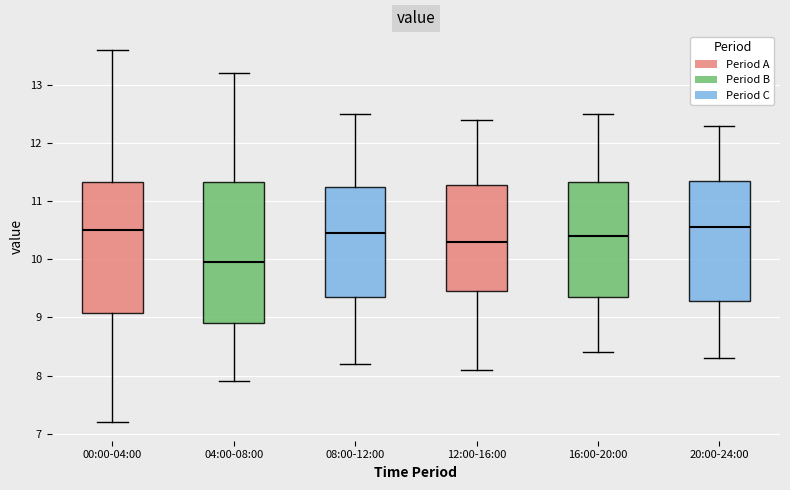

Reading left to right, transcribe this box plot: for each box, give where its median line is, the range the box spans, and where its two whiskers end, as read against the y-axis. The values are not printed on the chart, so give them approximately, as read against the axis.

00:00-04:00: median 10.5, box 9.1 to 11.3, whiskers 7.2 to 13.6
04:00-08:00: median 10.0, box 8.9 to 11.3, whiskers 7.9 to 13.2
08:00-12:00: median 10.5, box 9.4 to 11.3, whiskers 8.2 to 12.5
12:00-16:00: median 10.3, box 9.5 to 11.3, whiskers 8.1 to 12.4
16:00-20:00: median 10.4, box 9.4 to 11.3, whiskers 8.4 to 12.5
20:00-24:00: median 10.6, box 9.3 to 11.4, whiskers 8.3 to 12.3